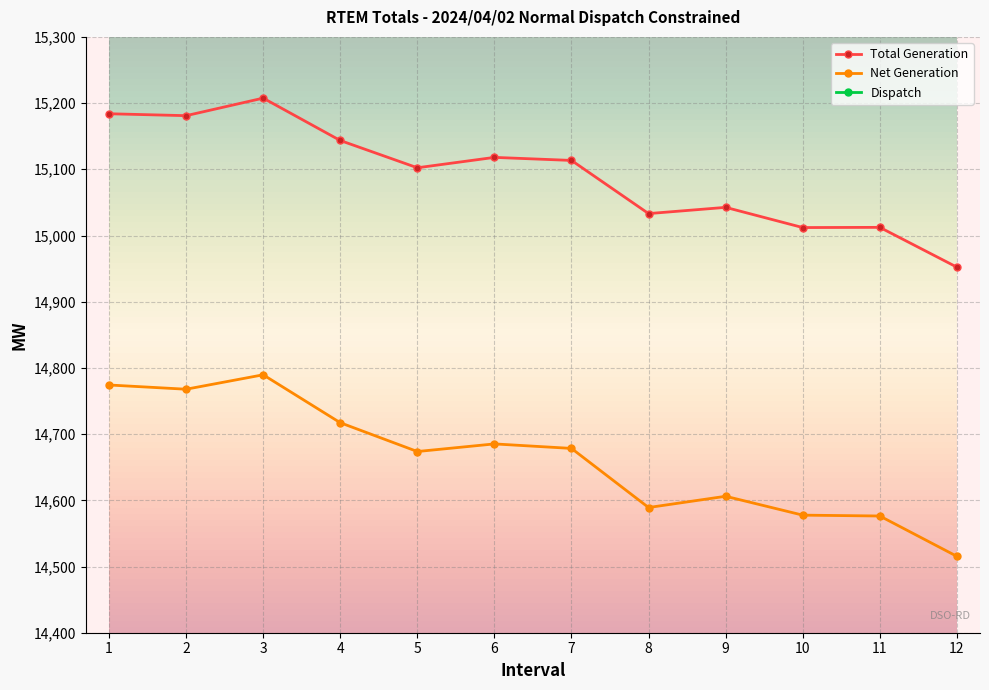

What is the greatest value displayed?

15207.5